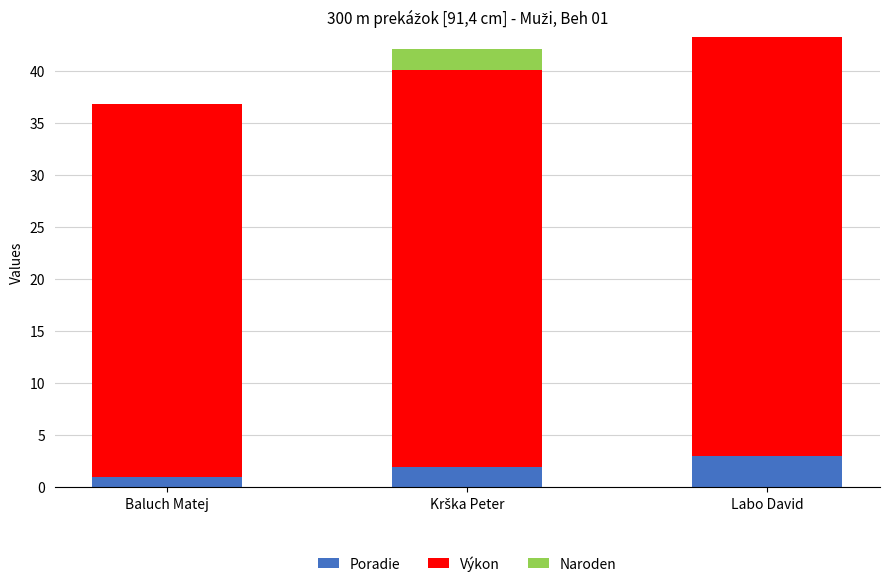

Which category has the highest value in the Poradie series?

Labo David